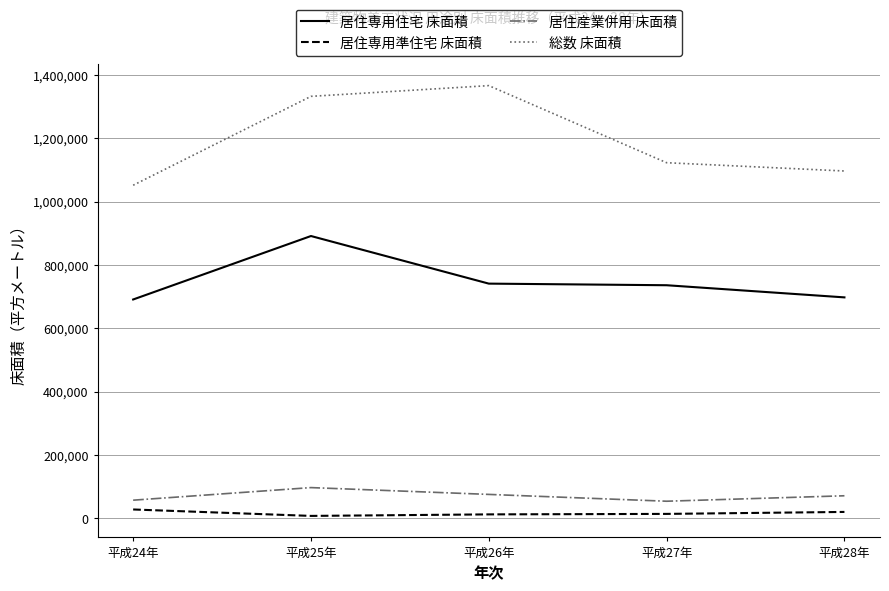

True or false: 居住専用準住宅 床面積 and 総数 床面積 intersect in this chart.

False